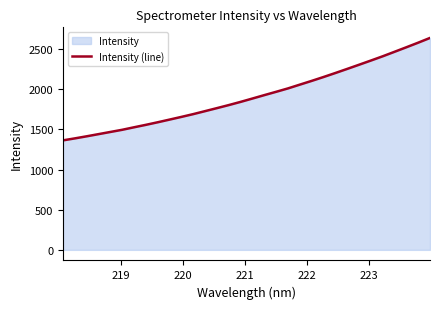

Reading right to left, what are all the values shown in this chart?

2638.0	2578.9	2521.7	2465.5	2409.4	2356.4	2304.2	2252.4	2201.4	2151.5	2103.4	2056.8	2009.9	1967.6	1926.2	1883.9	1842.1	1802.3	1764.4	1727.0	1689.8	1655.2	1621.6	1588.3	1556.3	1525.8	1494.5	1467.5	1440.3	1413.4	1387.4	1362.9